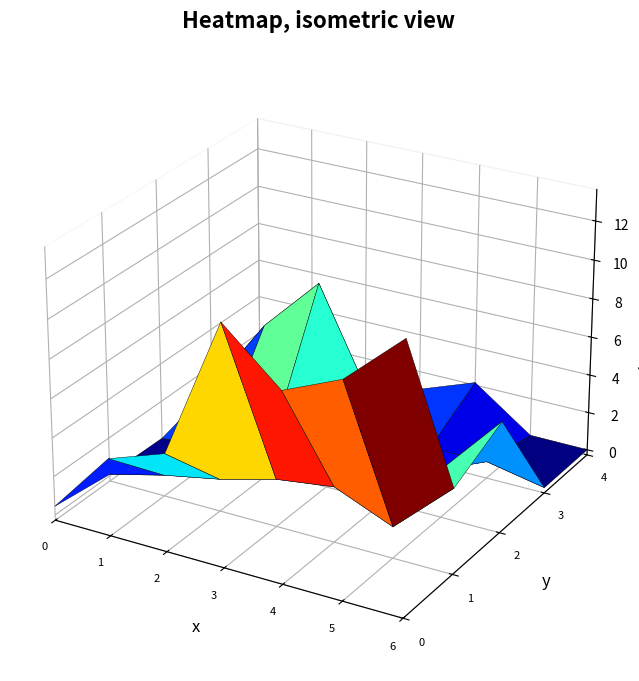

How many categories are shown in the chart?

7